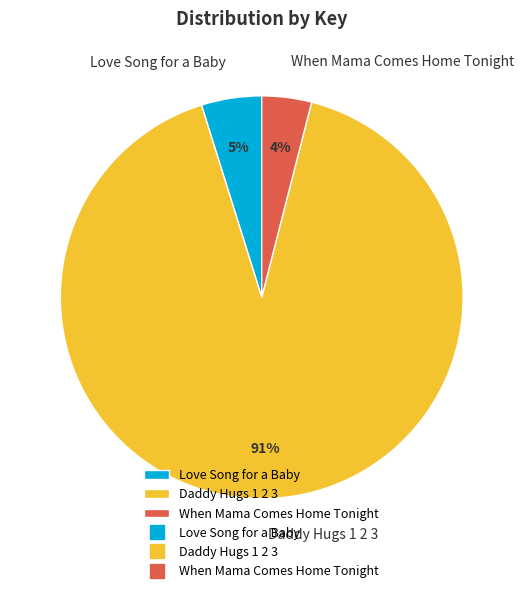

Which category has the biggest portion of the pie?

Daddy Hugs 1 2 3